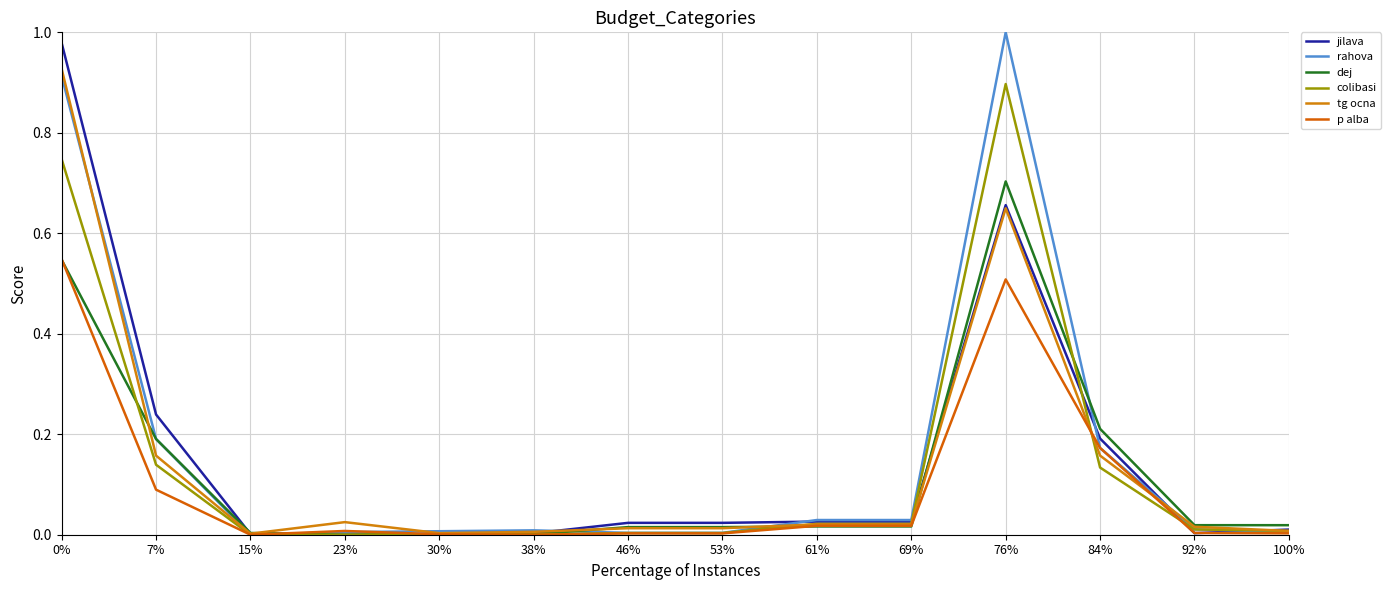

True or false: tg ocna has more than 2 interior local peaks.

False